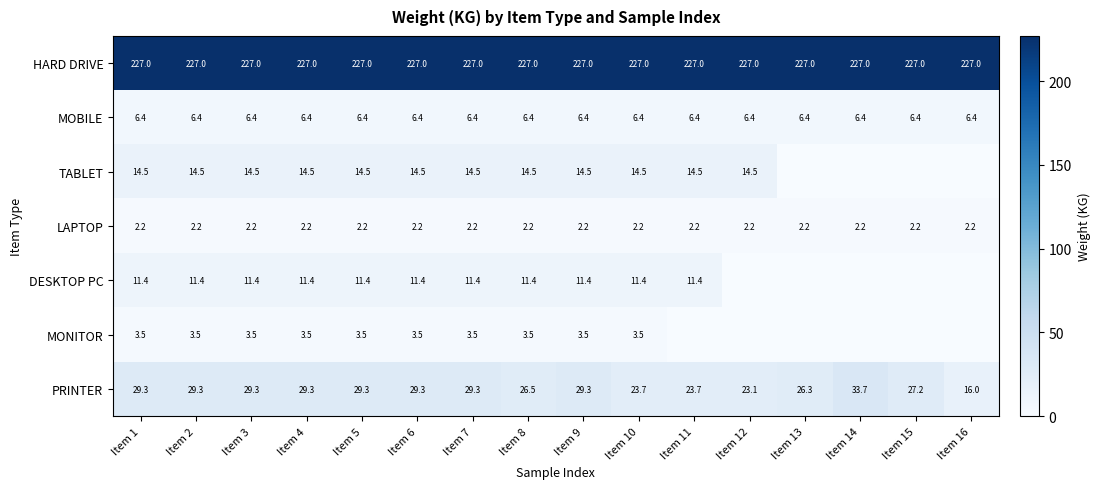

The TABLET series shows 14.5 at Item 12. True or false?

True